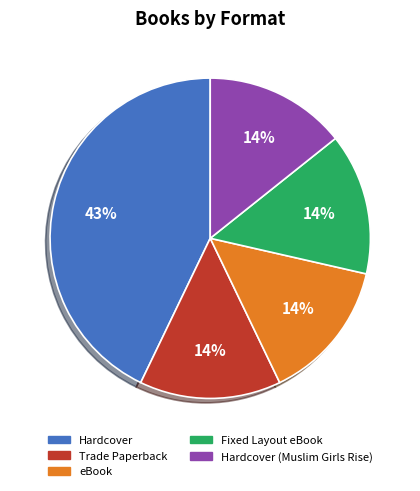

Do eBook and Trade Paperback together represent more than half of the pie?

No